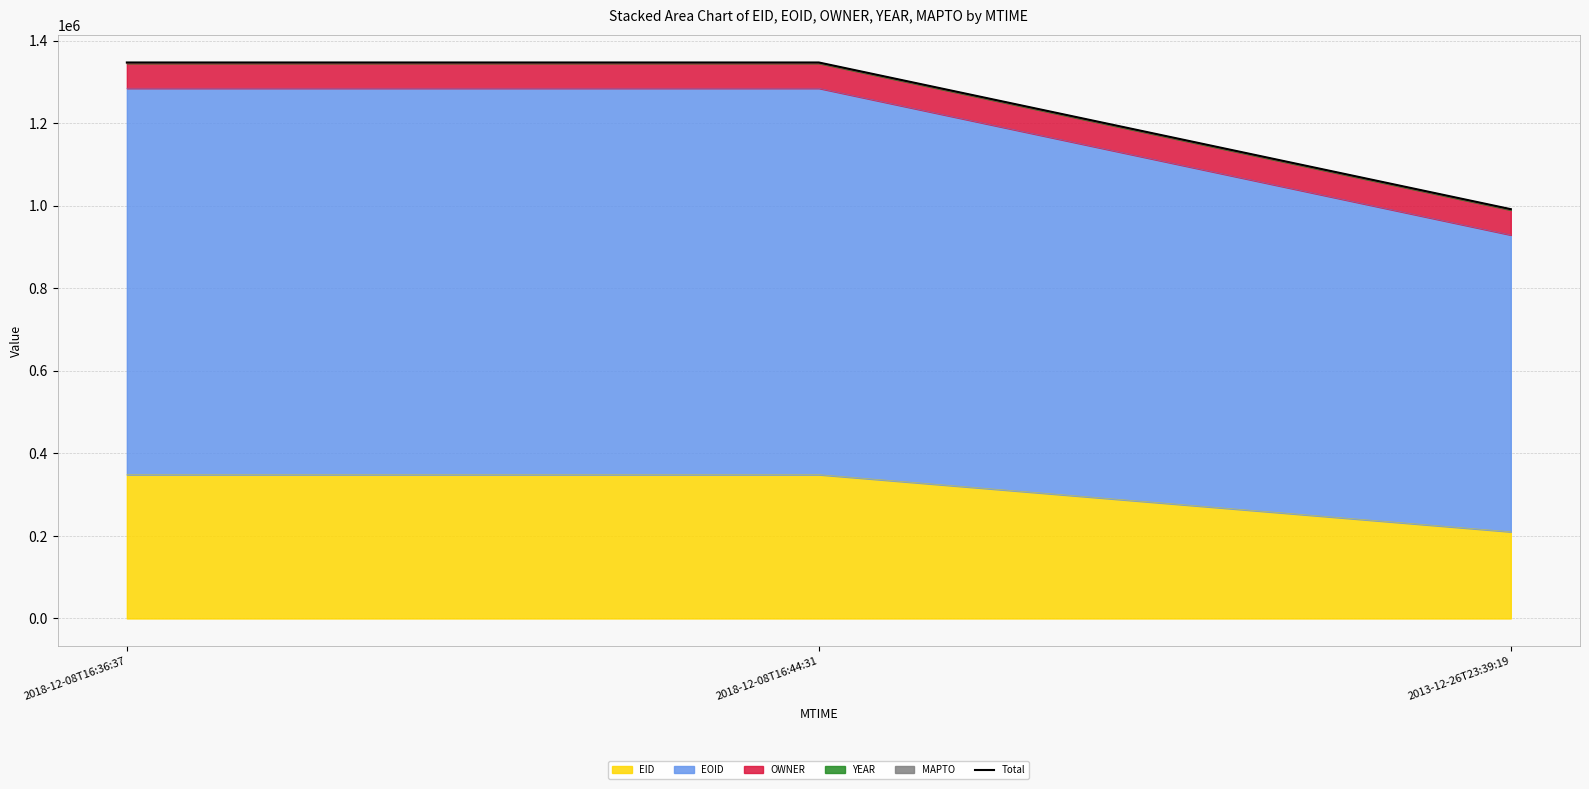

The chart shows a value of 991473 at 2013-12-26T23:39:19. True or false?

True